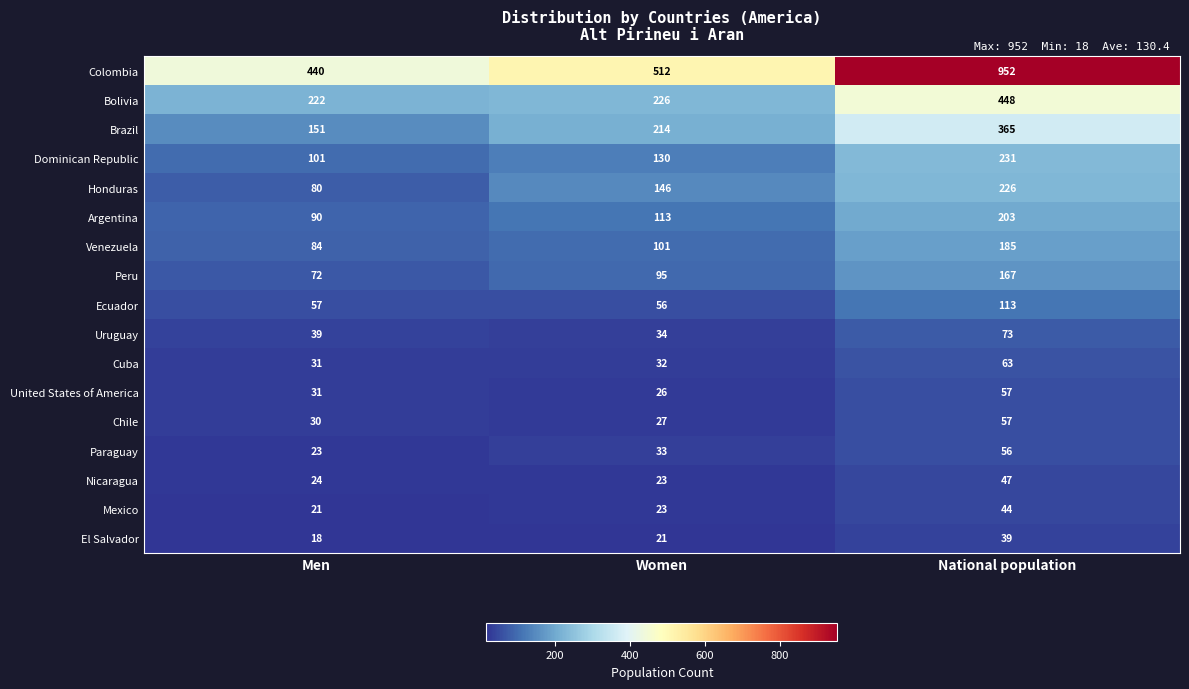

What is the difference between the maximum and minimum values in the Ecuador series?

57